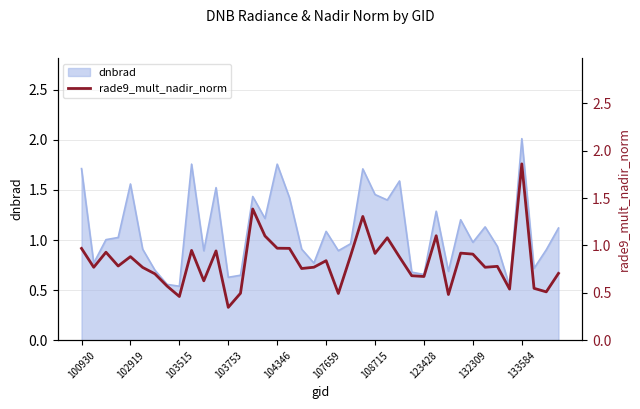

At which label does dnbrad reach its peak?

133584